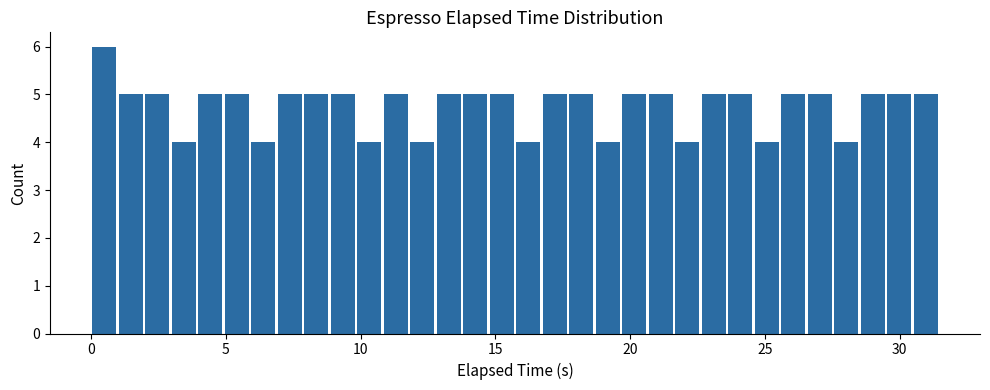

Read against the x-axis, roughly where is the centre of the tallest bar?

0.5